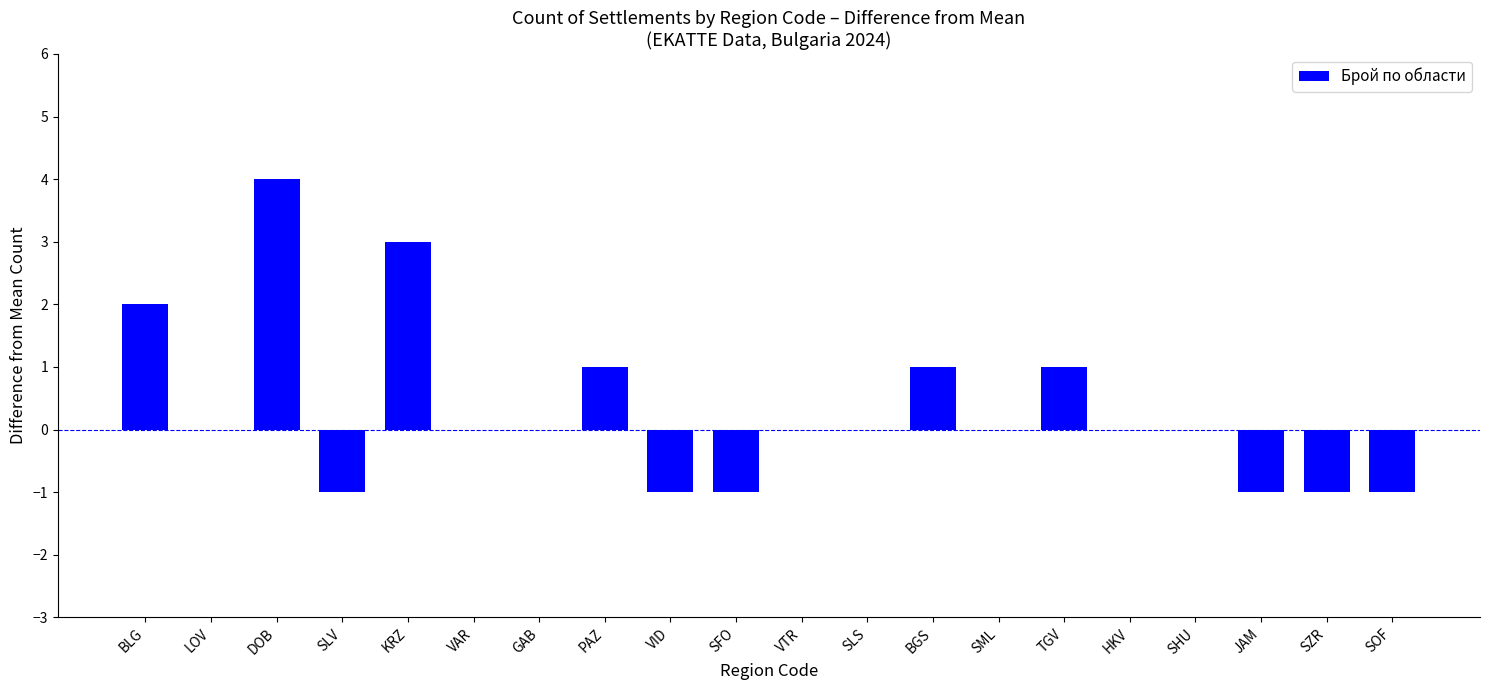

Between SML and KRZ, which is larger?

KRZ